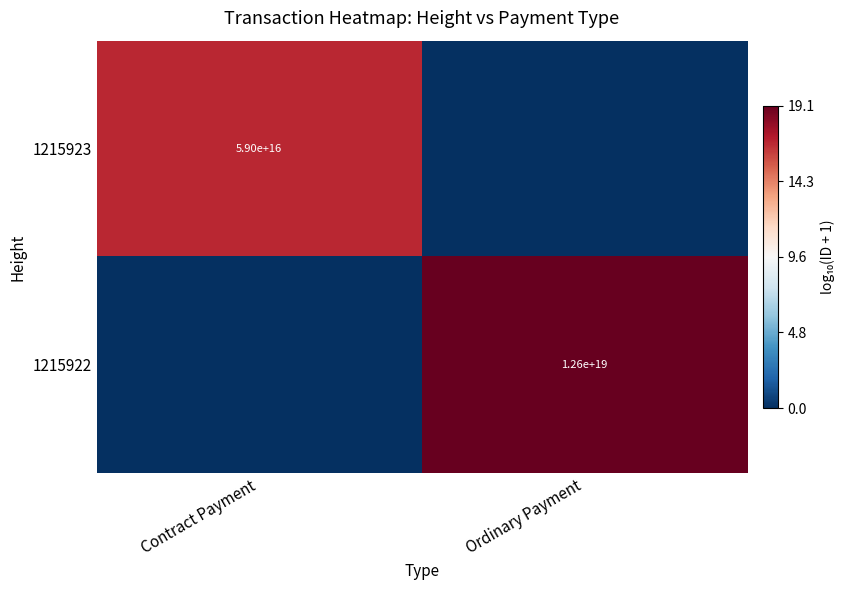

What is the total value across all series at Ordinary Payment?

19.1